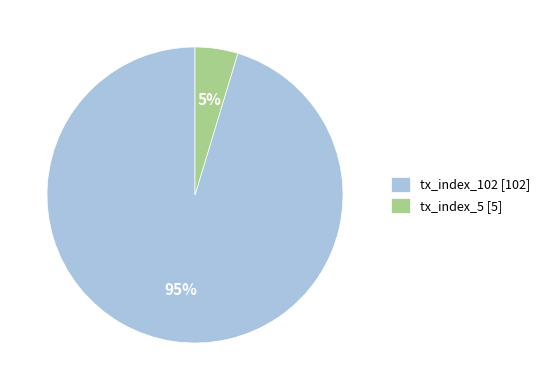

To the nearest percent, what percentage of the pie is tx_index_5?

5%